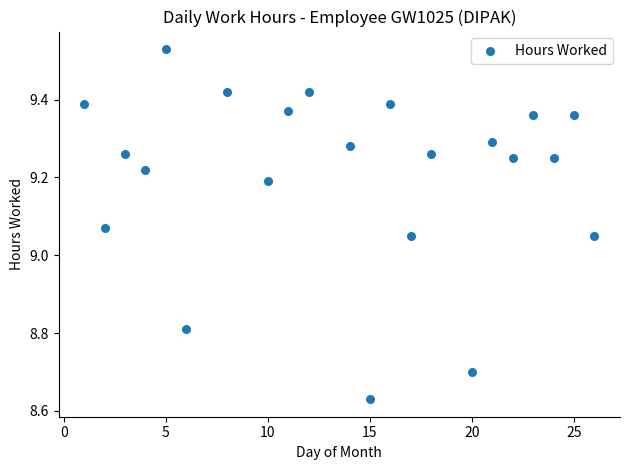

What is the range of Y values (max minus min)?

0.9